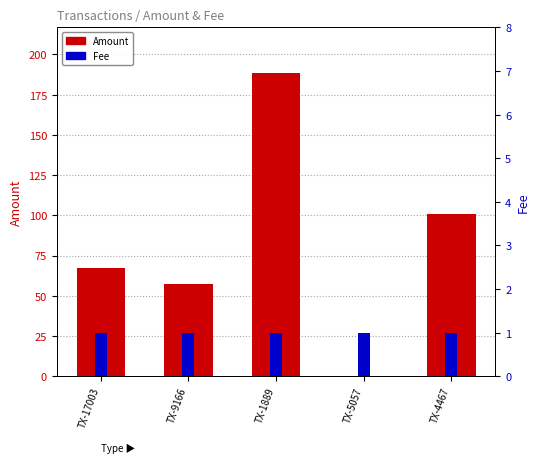

What is the difference between the maximum and minimum values in the Amount series?

188.5